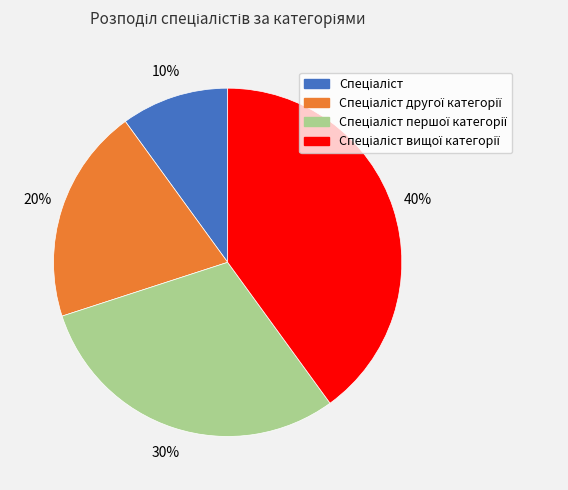

Is there a majority slice in this chart?

No